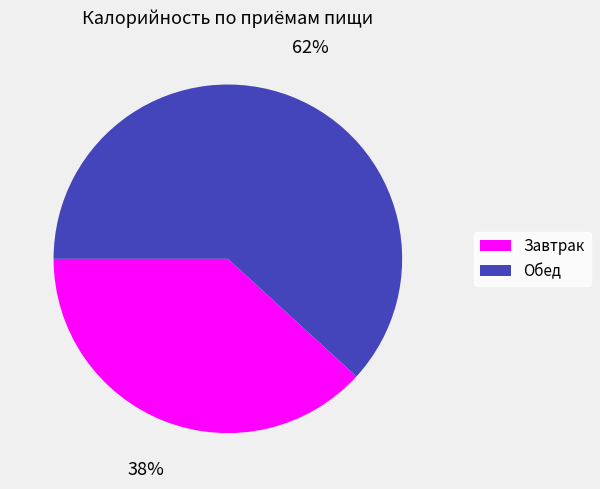

Is it true that Завтрак is 32% of the pie?

False